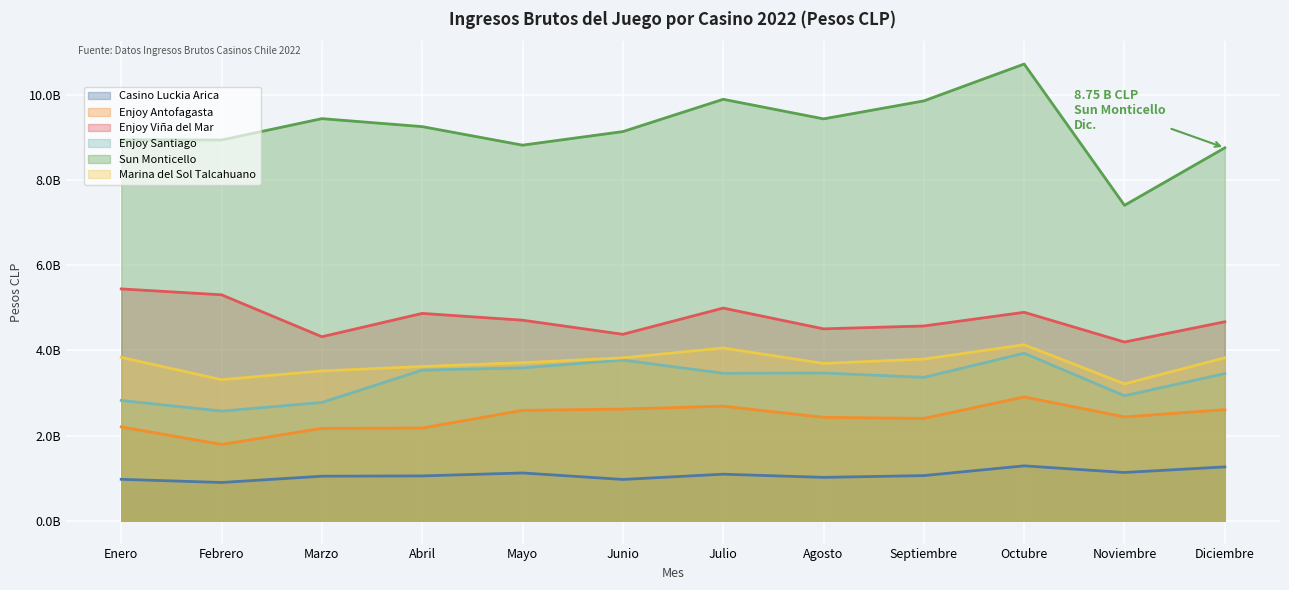

At which category does the chart reach its minimum across all series?

Febrero